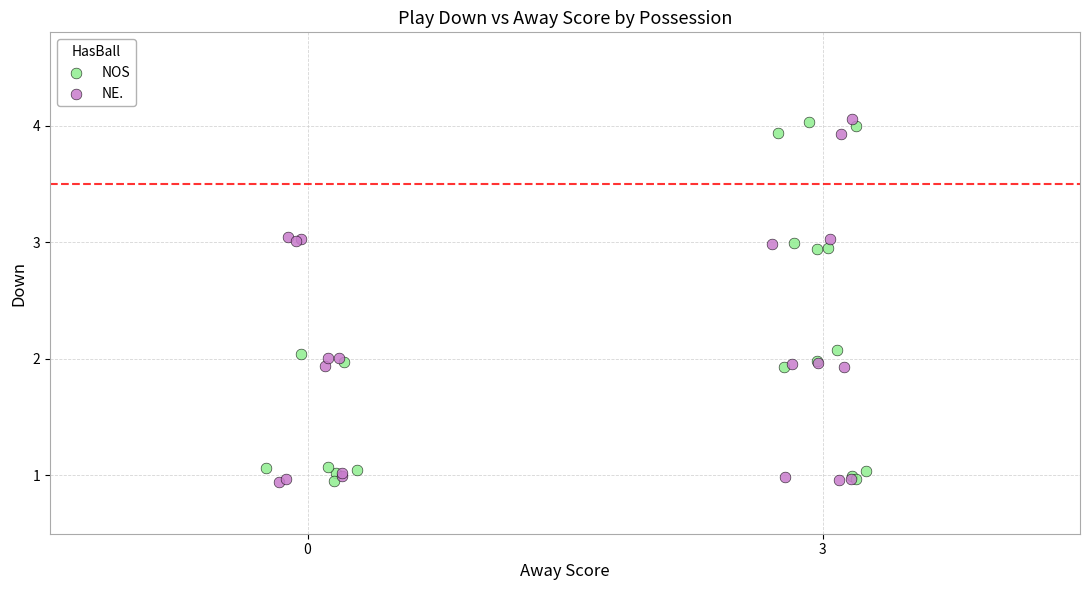

What are all the series names shown in the legend?

NOS, NE.